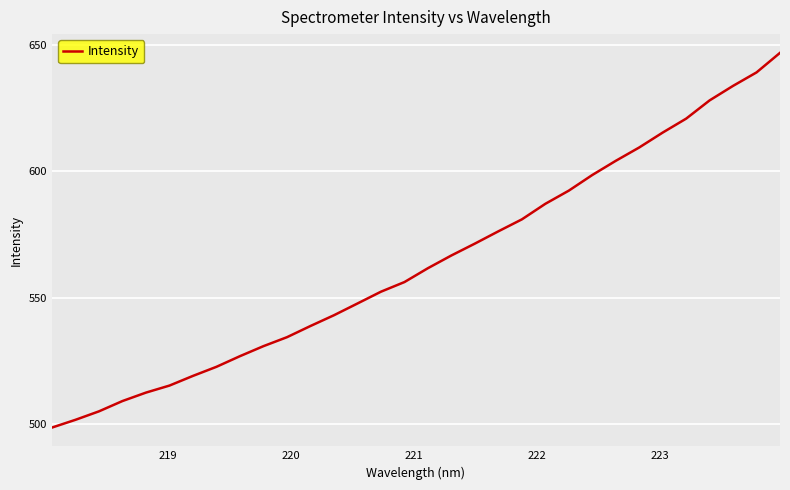

What is the greatest value displayed?

646.8